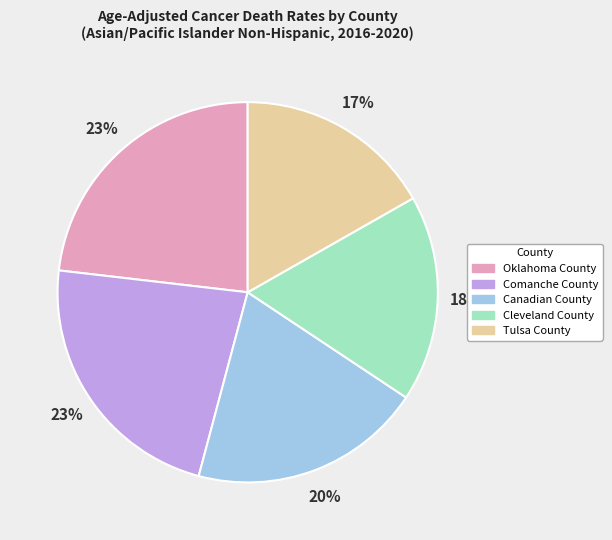

Which category has the smallest portion of the pie?

Tulsa County